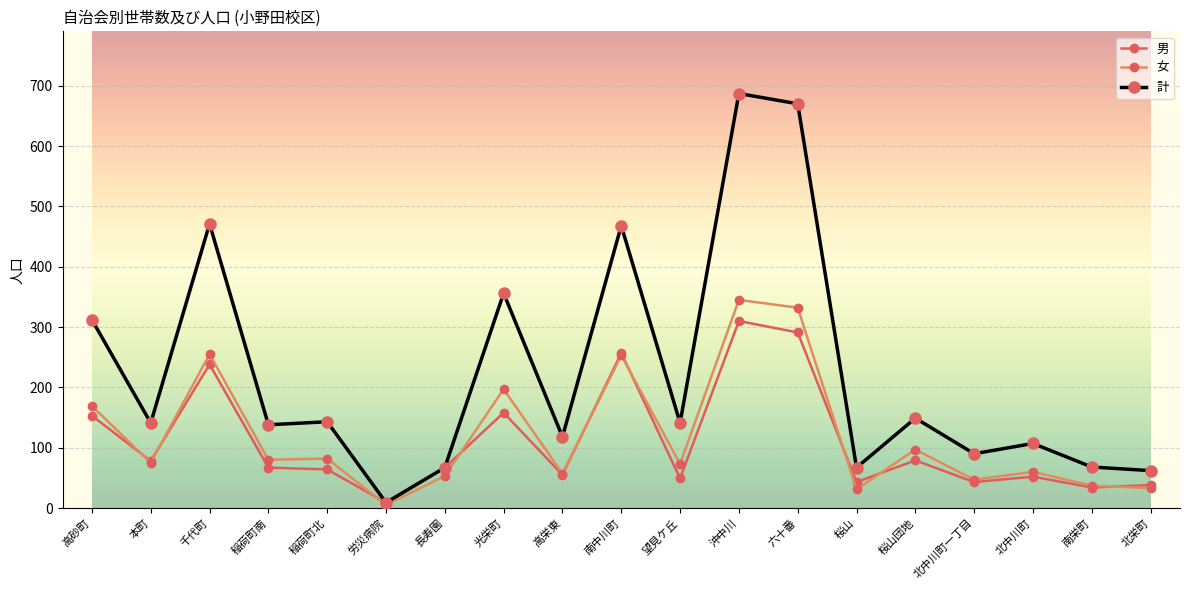

Where does the 計 series first go above 141?

高砂町